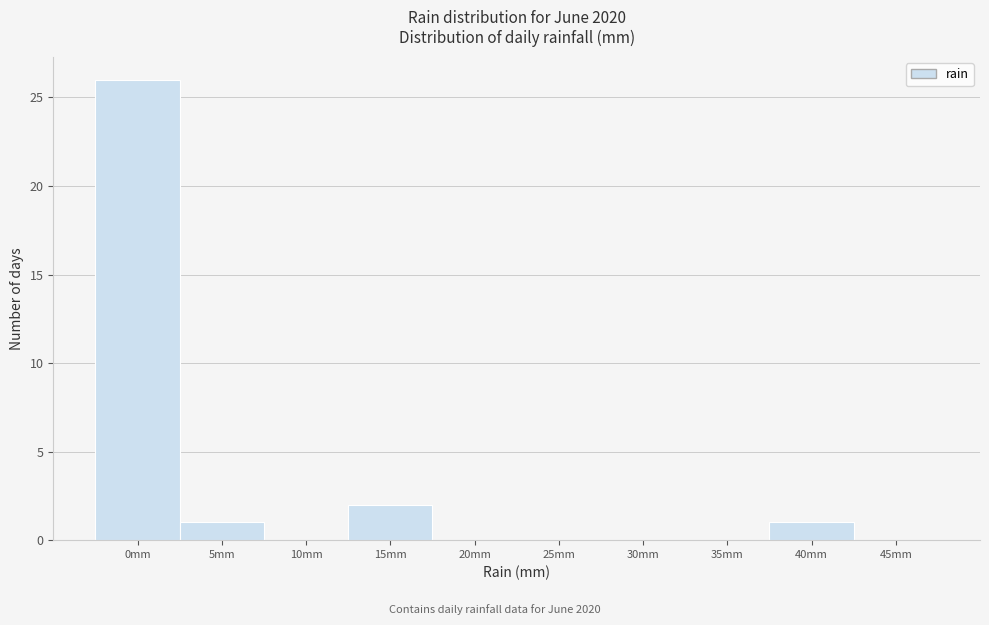

Reading right to left, what are all the values shown in this chart?

45mm=0	40mm=1	35mm=0	30mm=0	25mm=0	20mm=0	15mm=2	10mm=0	5mm=1	0mm=26